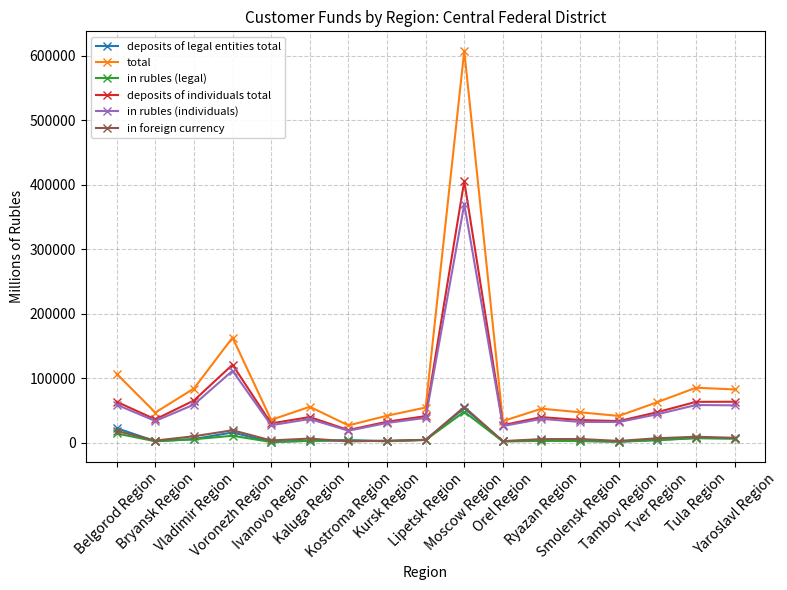

True or false: total and deposits of legal entities total cross at least once.

False